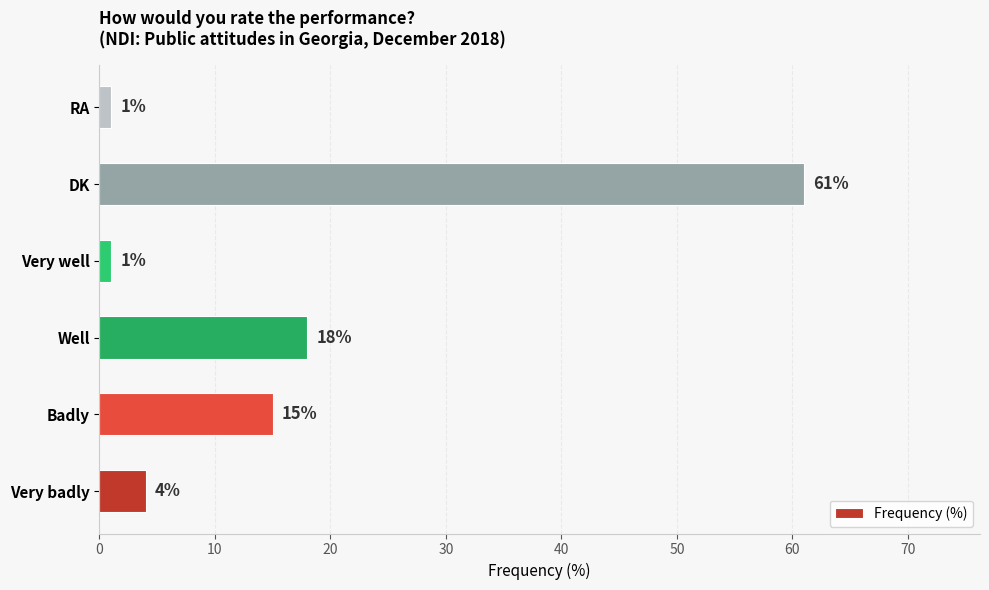

Which has a higher value, Well or Very badly?

Well